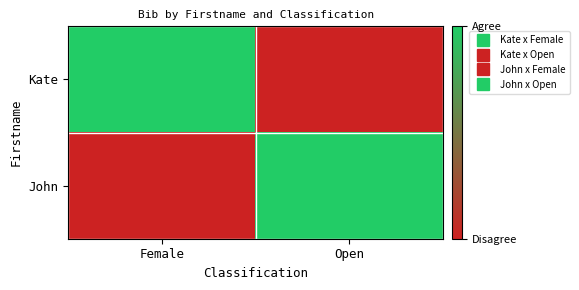

What is the difference between the highest and lowest values at Female?

1